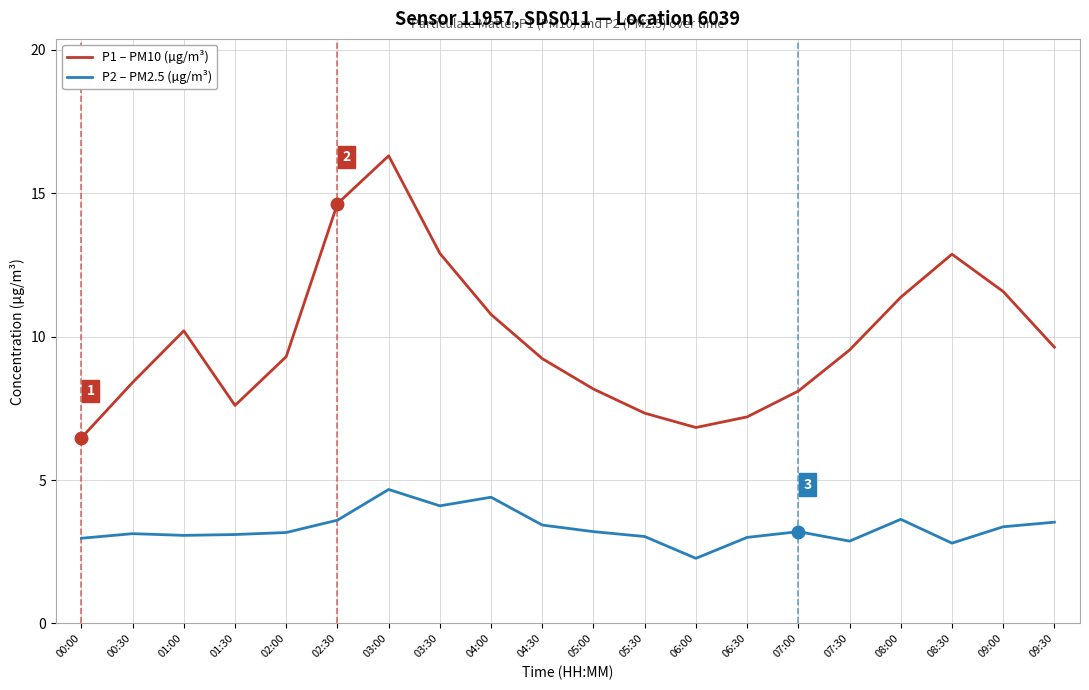

What is the difference between the highest and lowest values at 09:00?

8.2